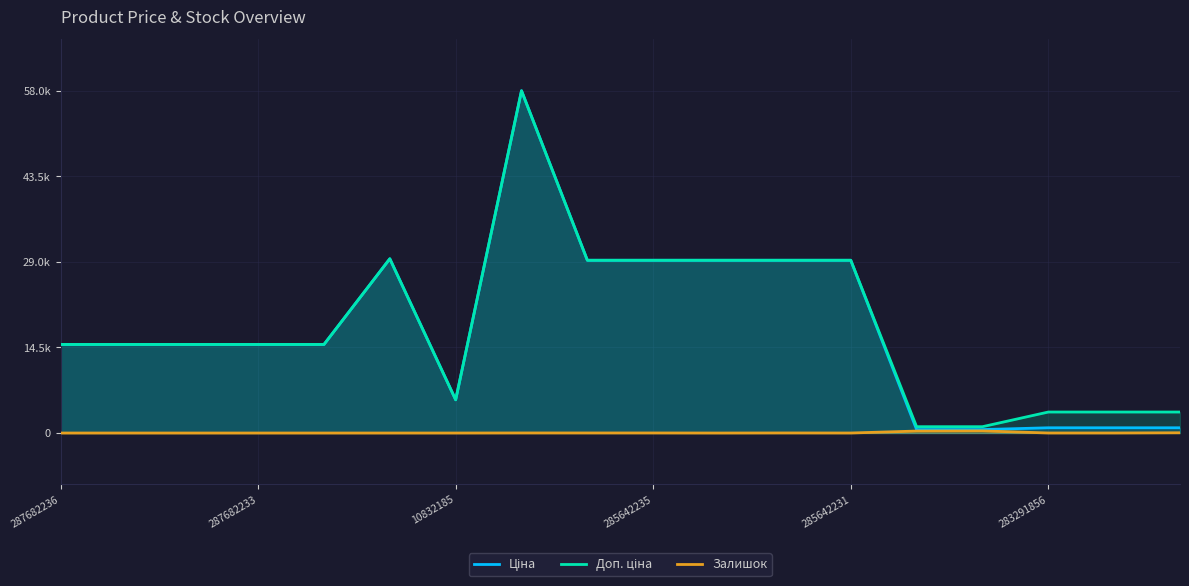

Is the value of Залишок at 12 greater than the value of Доп. ціна at 10?

No